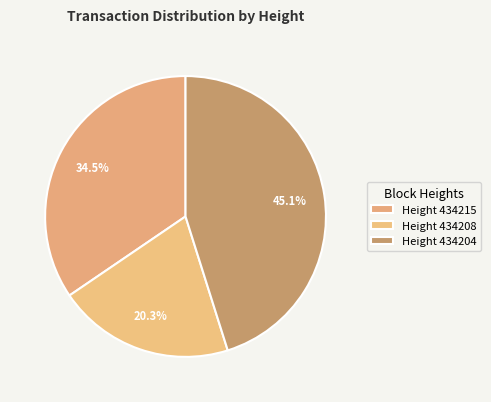

How many segments does this pie chart have?

3